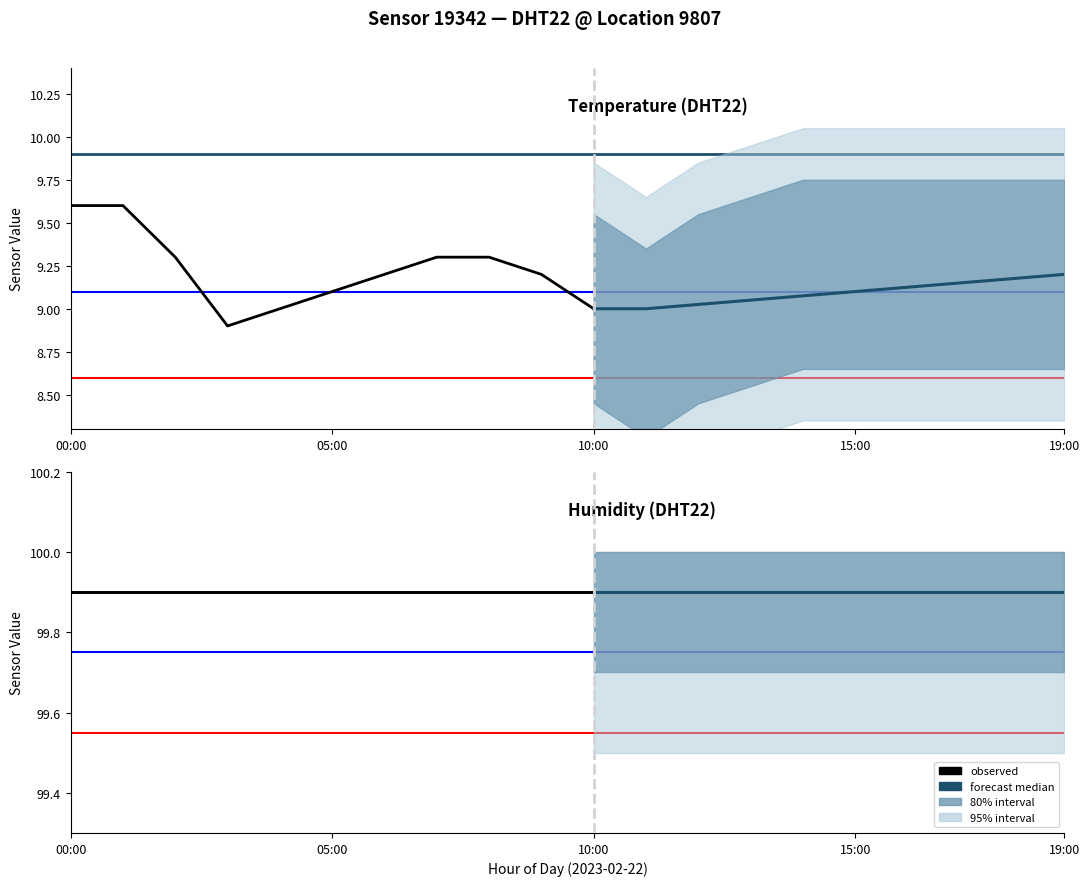

What is the spread (max minus min) of values at 18:00?

90.7